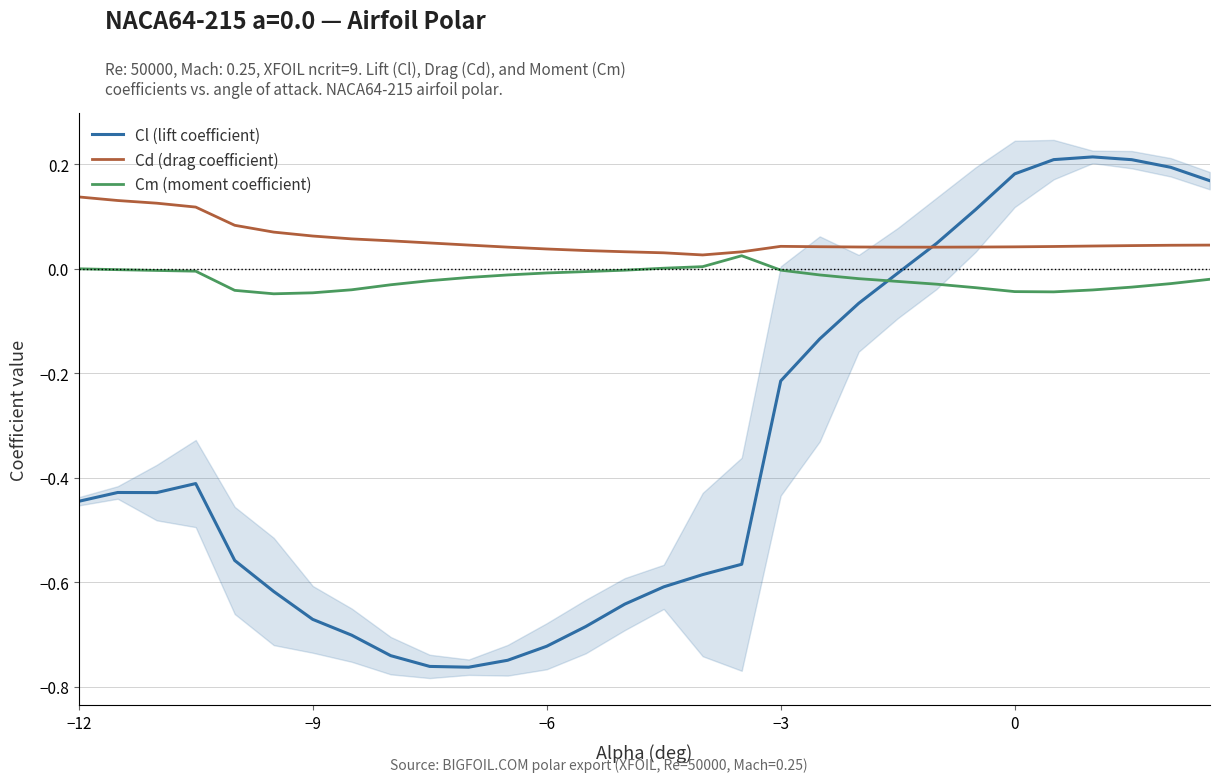

What is the greatest value displayed?

0.2